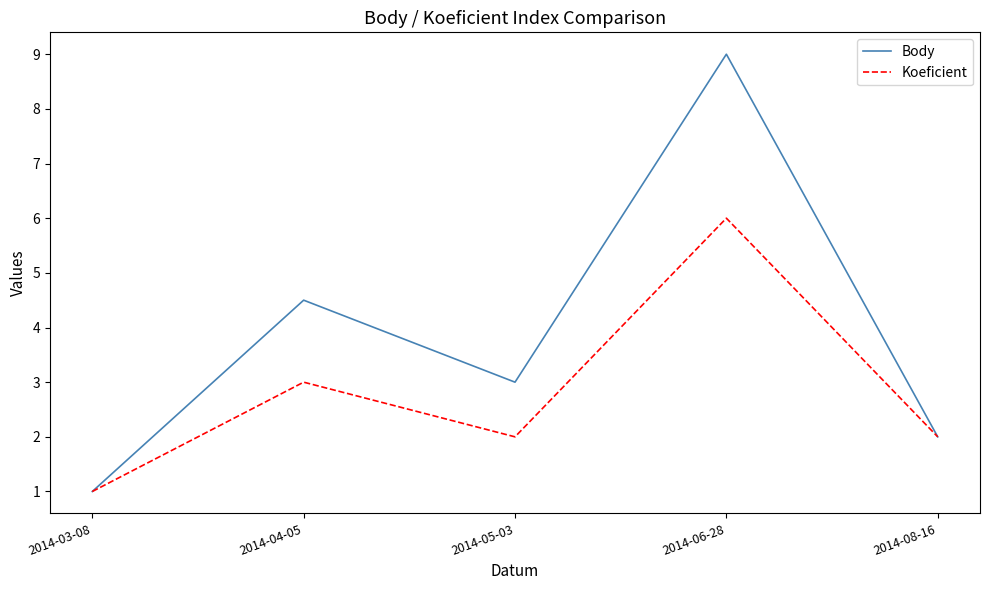

The value of Koeficient at 2014-08-16 is 3.0. True or false?

False